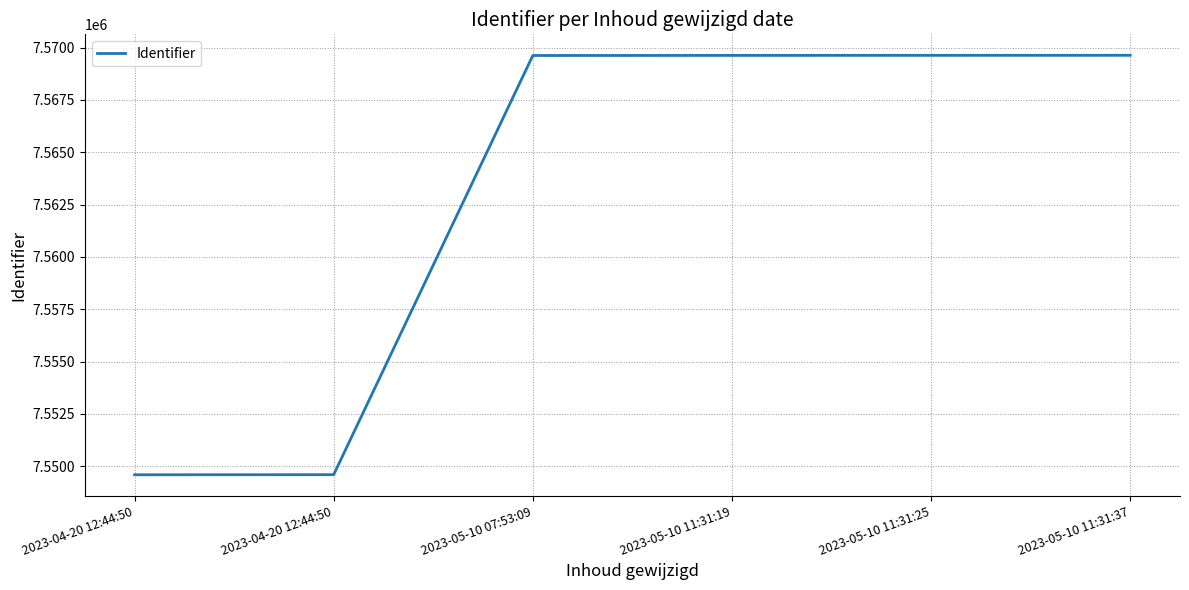

Is this an area chart (filled region under the line)?

No